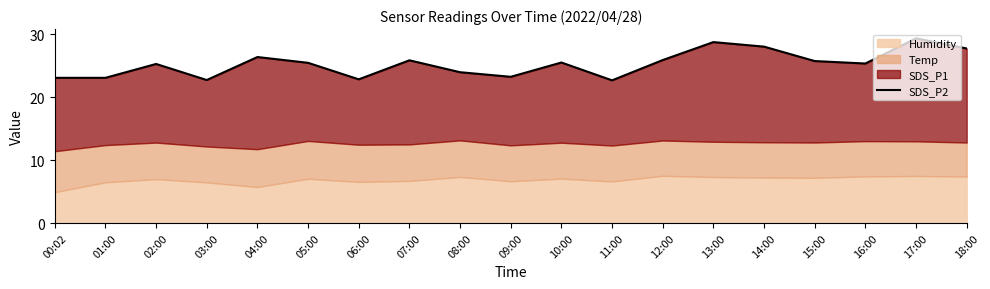

Count the number of categories in the chart.

19